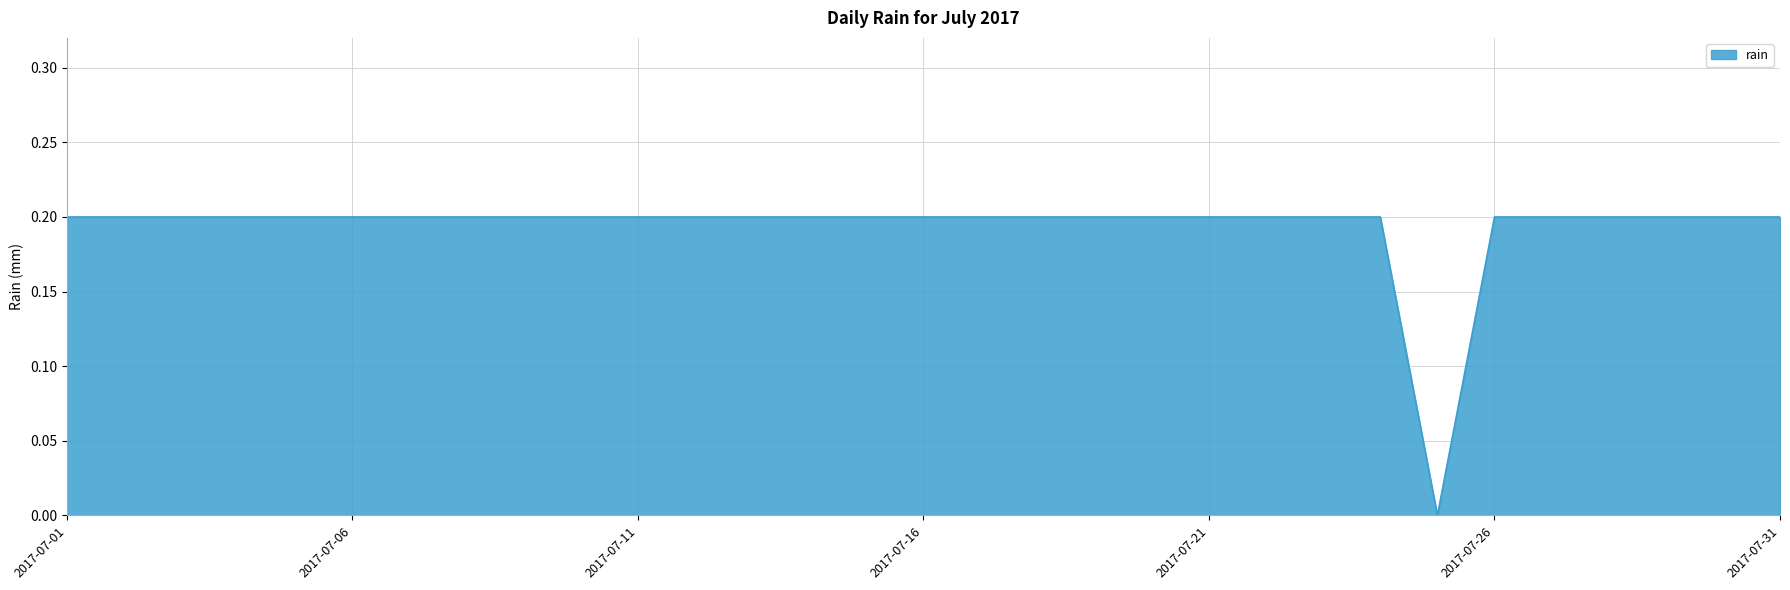

Does the chart have visible grid lines?

Yes